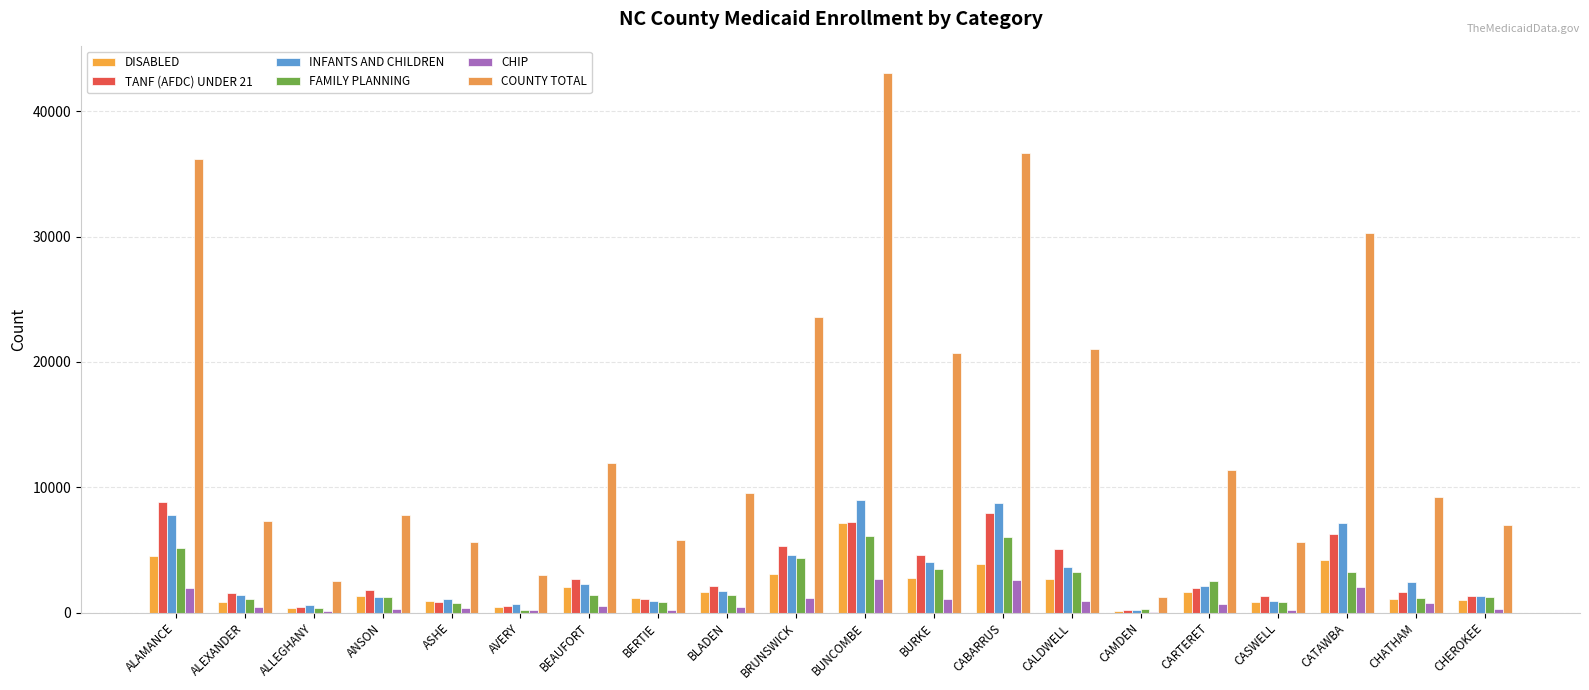

Reading left to right, extract all data points from this chart.

DISABLED: ALAMANCE=4546	ALEXANDER=874	ALLEGHANY=365	ANSON=1297	ASHE=905	AVERY=469	BEAUFORT=2053	BERTIE=1158	BLADEN=1626	BRUNSWICK=3061	BUNCOMBE=7150	BURKE=2719	CABARRUS=3841	CALDWELL=2658	CAMDEN=162	CARTERET=1629	CASWELL=830	CATAWBA=4174	CHATHAM=1115	CHEROKEE=1023
TANF (AFDC) UNDER 21: ALAMANCE=8815	ALEXANDER=1591	ALLEGHANY=467	ANSON=1813	ASHE=877	AVERY=551	BEAUFORT=2715	BERTIE=1105	BLADEN=2097	BRUNSWICK=5351	BUNCOMBE=7267	BURKE=4567	CABARRUS=7918	CALDWELL=5052	CAMDEN=243	CARTERET=1985	CASWELL=1313	CATAWBA=6245	CHATHAM=1672	CHEROKEE=1287
INFANTS AND CHILDREN: ALAMANCE=7758	ALEXANDER=1438	ALLEGHANY=564	ANSON=1212	ASHE=1068	AVERY=693	BEAUFORT=2290	BERTIE=921	BLADEN=1688	BRUNSWICK=4563	BUNCOMBE=8945	BURKE=4069	CABARRUS=8718	CALDWELL=3625	CAMDEN=227	CARTERET=2080	CASWELL=921	CATAWBA=7128	CHATHAM=2470	CHEROKEE=1323
FAMILY PLANNING: ALAMANCE=5113	ALEXANDER=1105	ALLEGHANY=366	ANSON=1229	ASHE=781	AVERY=225	BEAUFORT=1399	BERTIE=804	BLADEN=1379	BRUNSWICK=4374	BUNCOMBE=6137	BURKE=3479	CABARRUS=6008	CALDWELL=3238	CAMDEN=246	CARTERET=2550	CASWELL=811	CATAWBA=3276	CHATHAM=1186	CHEROKEE=1262
CHIP: ALAMANCE=1980	ALEXANDER=475	ALLEGHANY=151	ANSON=264	ASHE=369	AVERY=233	BEAUFORT=529	BERTIE=194	BLADEN=461	BRUNSWICK=1174	BUNCOMBE=2655	BURKE=1106	CABARRUS=2619	CALDWELL=898	CAMDEN=70	CARTERET=668	CASWELL=206	CATAWBA=2035	CHATHAM=786	CHEROKEE=282
COUNTY TOTAL: ALAMANCE=36204	ALEXANDER=7322	ALLEGHANY=2541	ANSON=7756	ASHE=5641	AVERY=3002	BEAUFORT=11921	BERTIE=5809	BLADEN=9574	BRUNSWICK=23613	BUNCOMBE=43079	BURKE=20679	CABARRUS=36651	CALDWELL=21041	CAMDEN=1239	CARTERET=11388	CASWELL=5626	CATAWBA=30275	CHATHAM=9253	CHEROKEE=6971